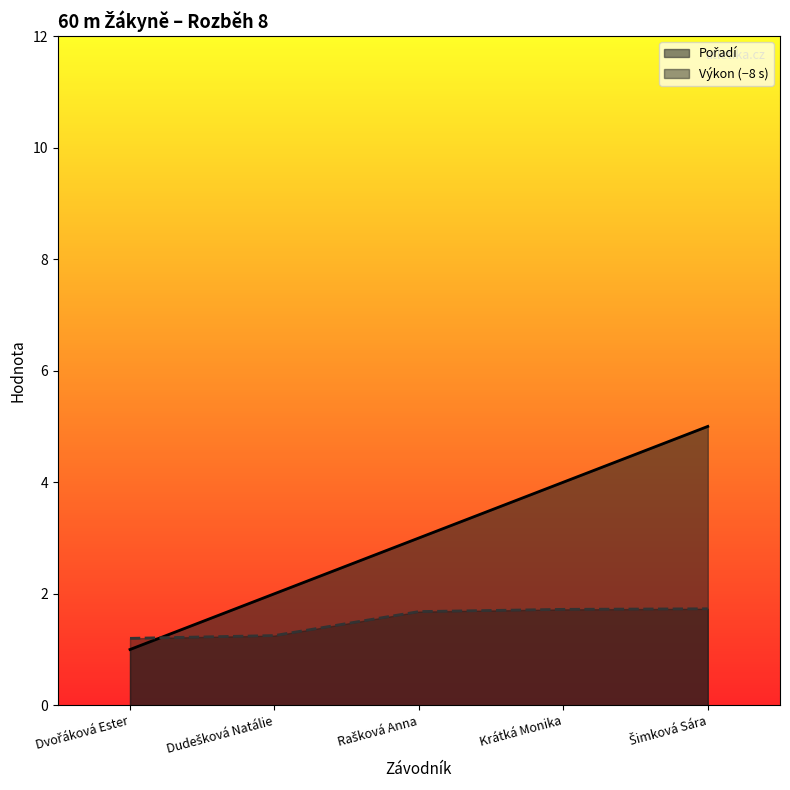

The Pořadí series shows 1.0 at Dvořáková Ester. True or false?

True